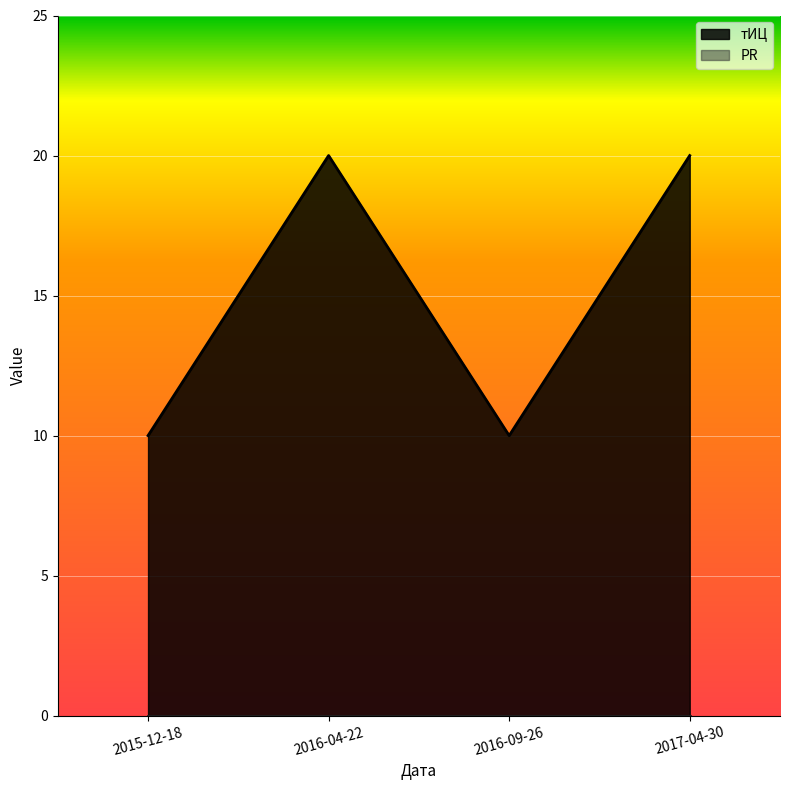

List the labels in order of value, largest first.

2016-04-22, 2017-04-30, 2015-12-18, 2016-09-26